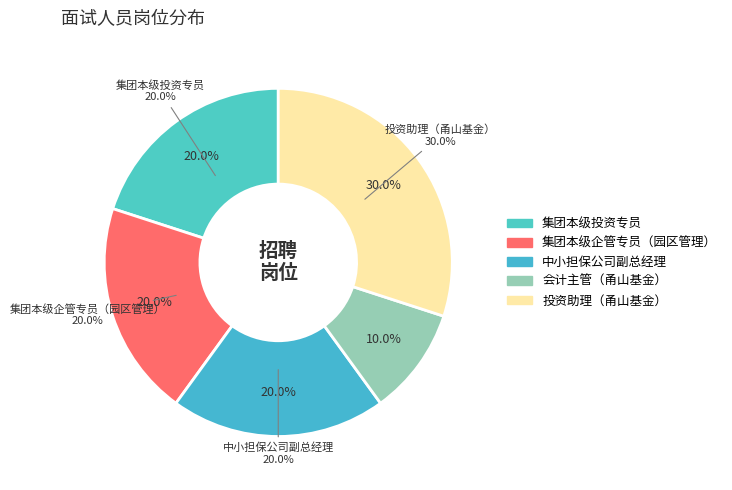

To the nearest percent, what portion does 会计主管（甬山基金） represent?

10%